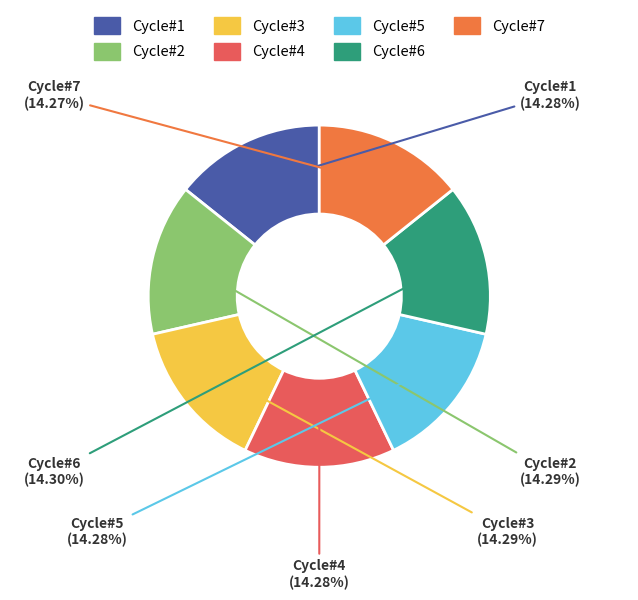

Do Cycle#2 and Cycle#7 together represent more than half of the pie?

No